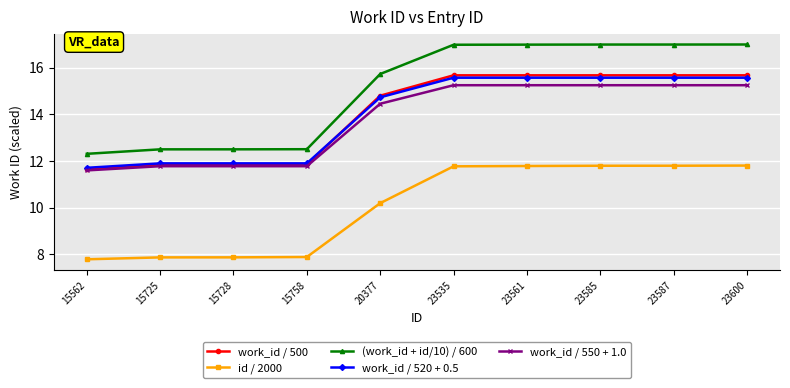

What is the difference between the maximum and minimum values in the work_id / 550 + 1.0 series?

3.7